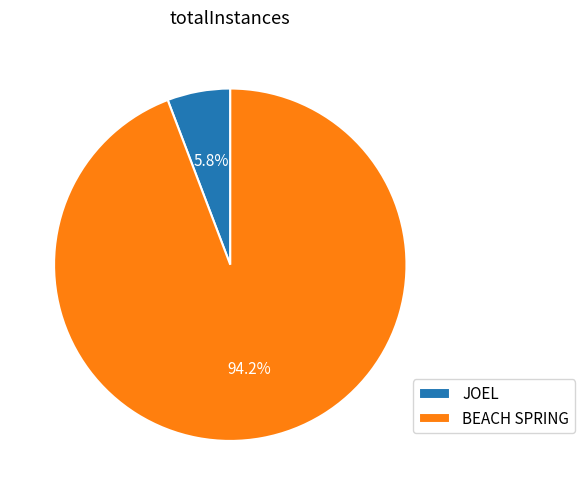

Which slice is the largest?

BEACH SPRING